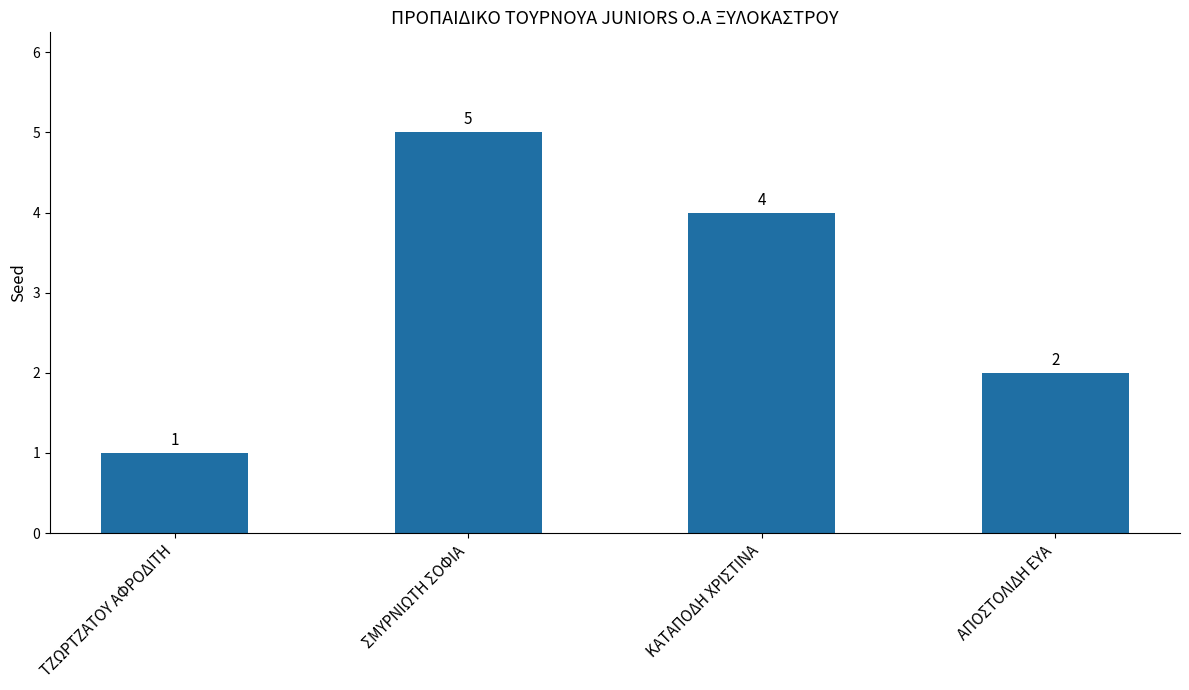

Is it true that the value at ΣΜΥΡΝΙΩΤΗ ΣΟΦΙΑ is 5?

True